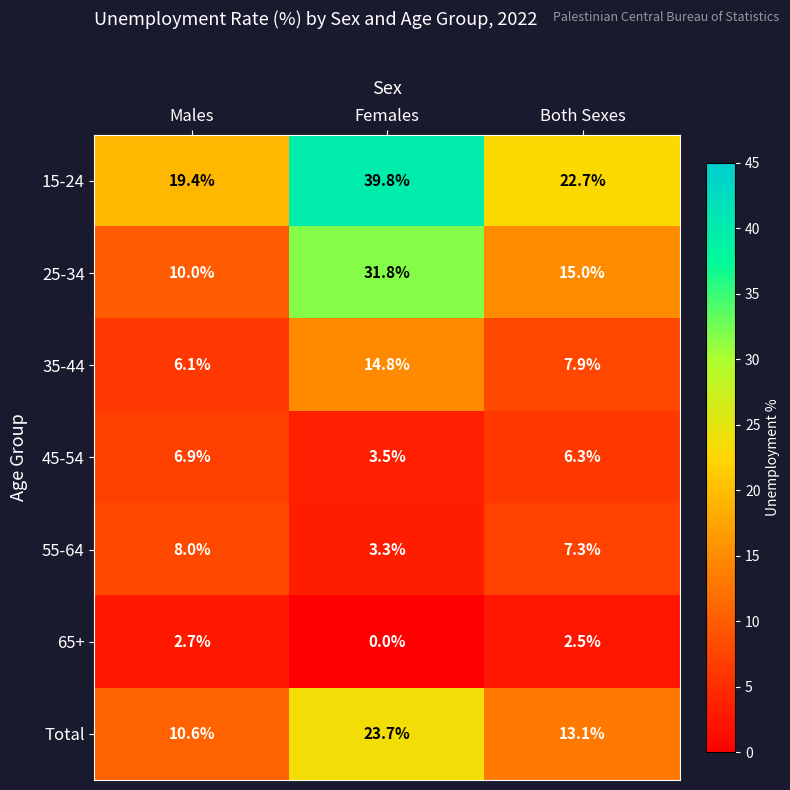

Which series has the widest spread of values?

25-34